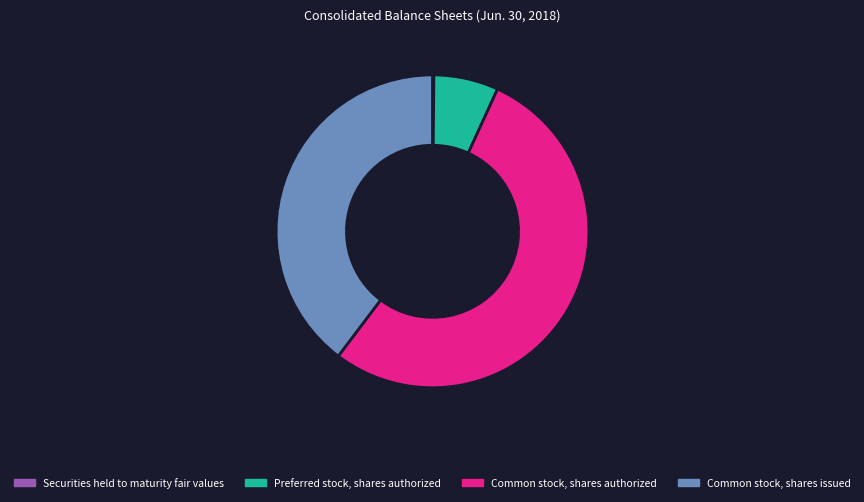

True or false: Preferred stock, shares authorized accounts for 1% of the total.

False